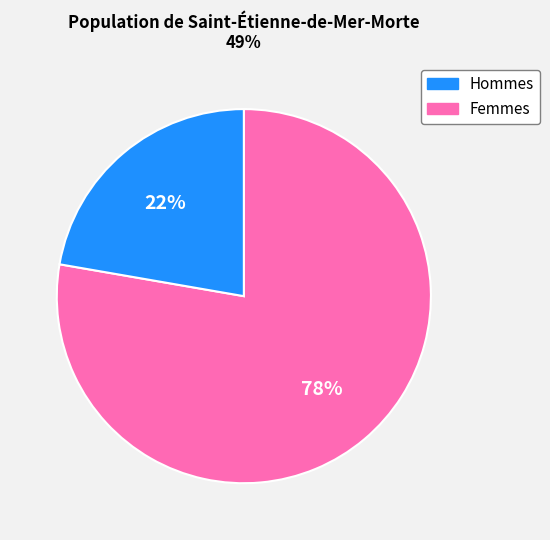

What is the largest slice in the pie chart?

Hommes